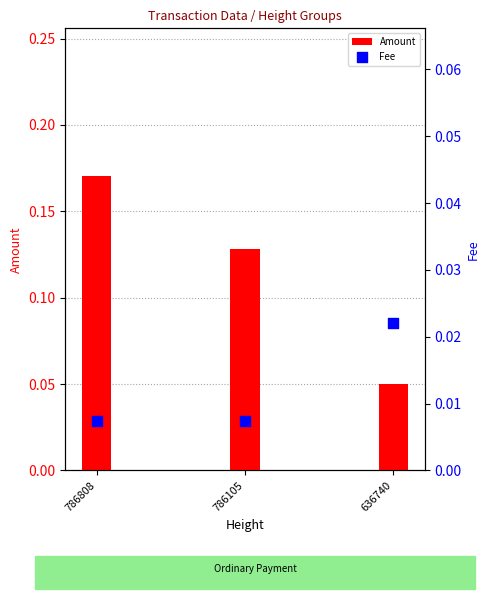

Which series has the largest total across all categories?

Amount